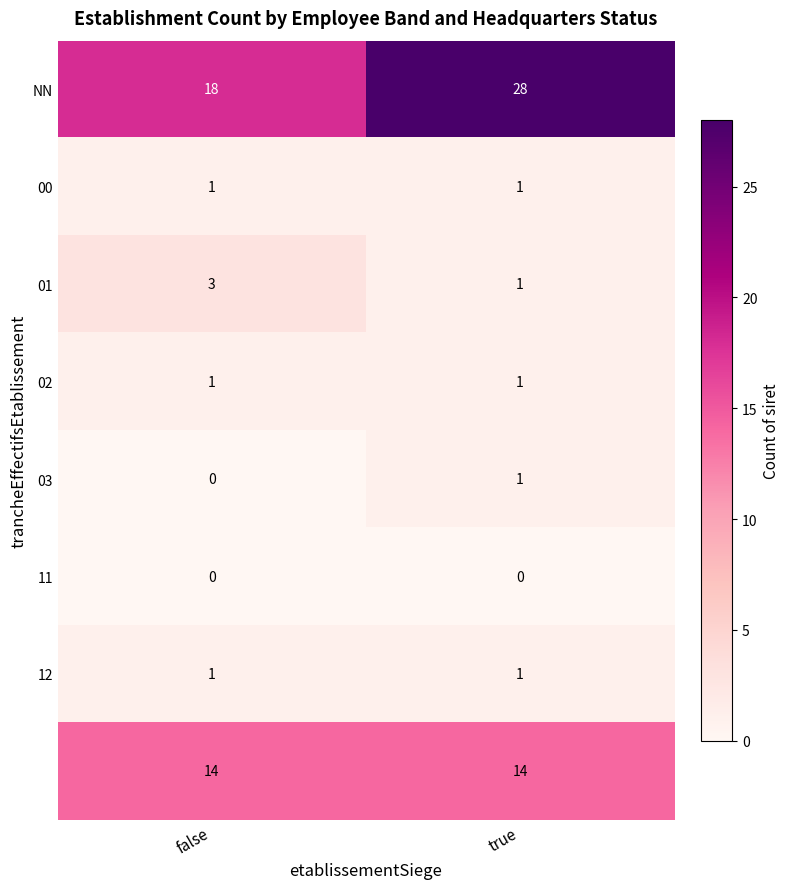

Which label corresponds to the largest value in the chart?

true